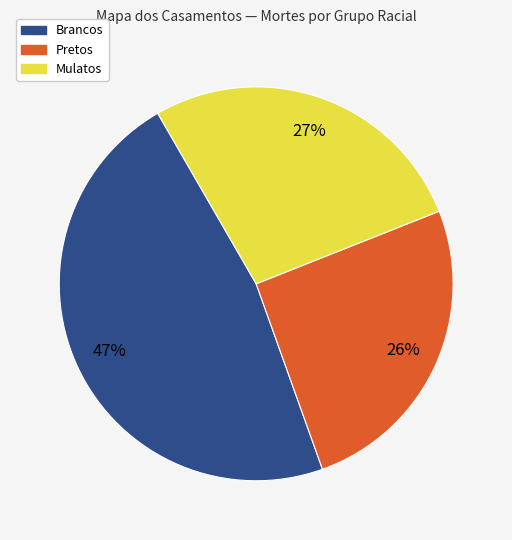

Which has a higher value, Pretos or Brancos?

Brancos